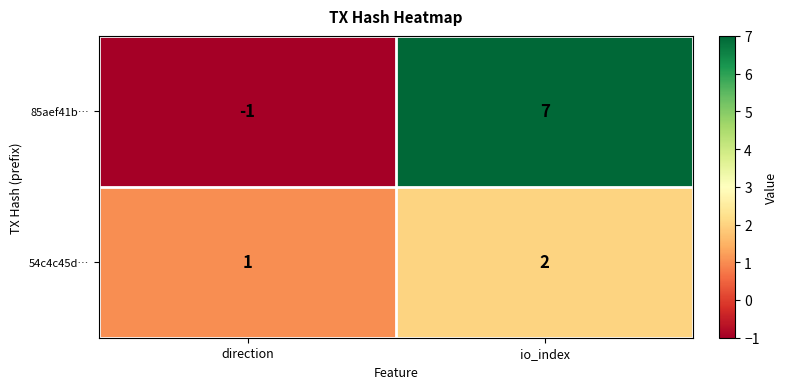

Rank the series by their maximum value, from highest to lowest.

85aef41b…, 54c4c45d…